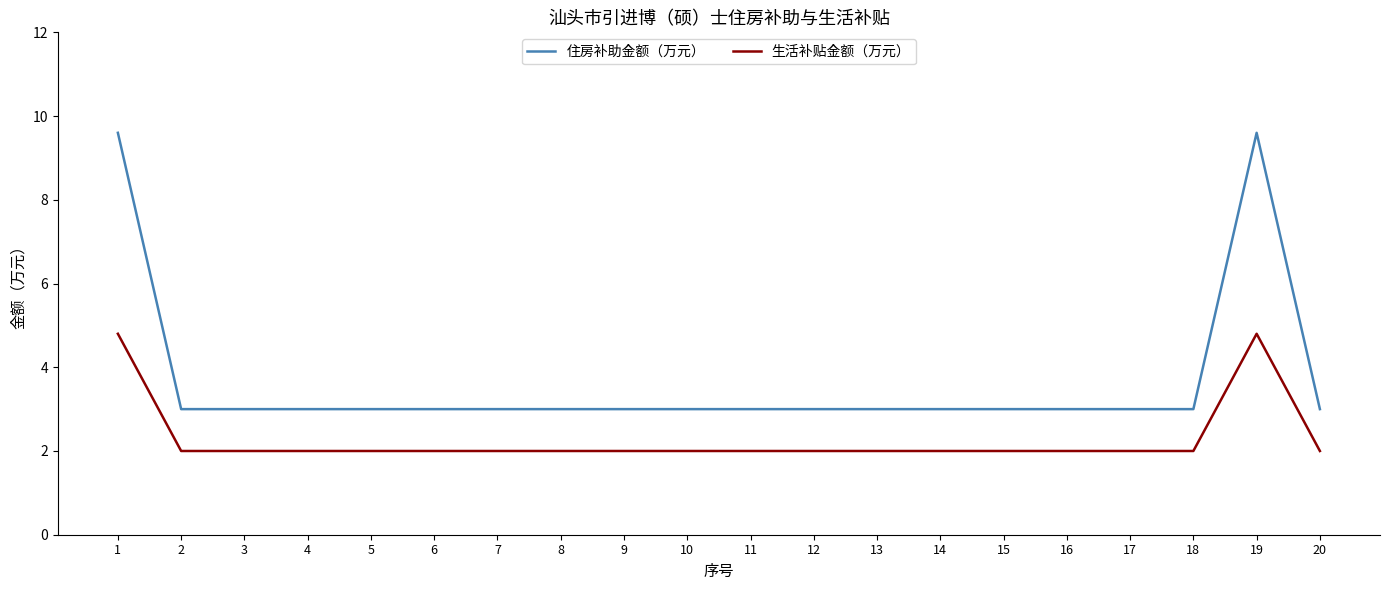

What is the spread (max minus min) of values at 6?

1.0